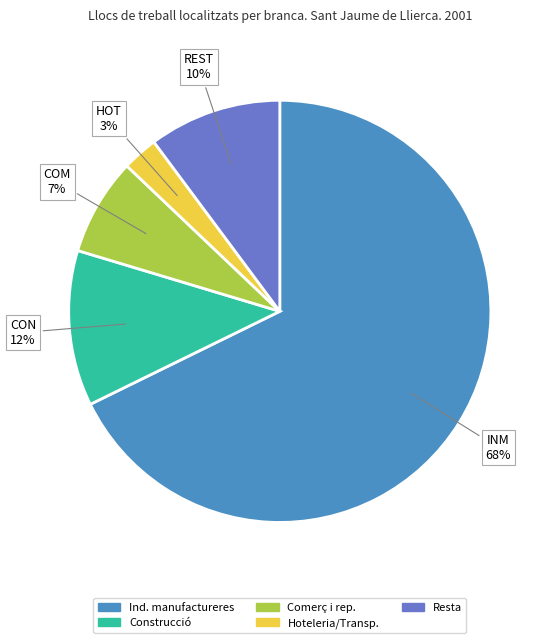

Count the number of slices in the pie.

5